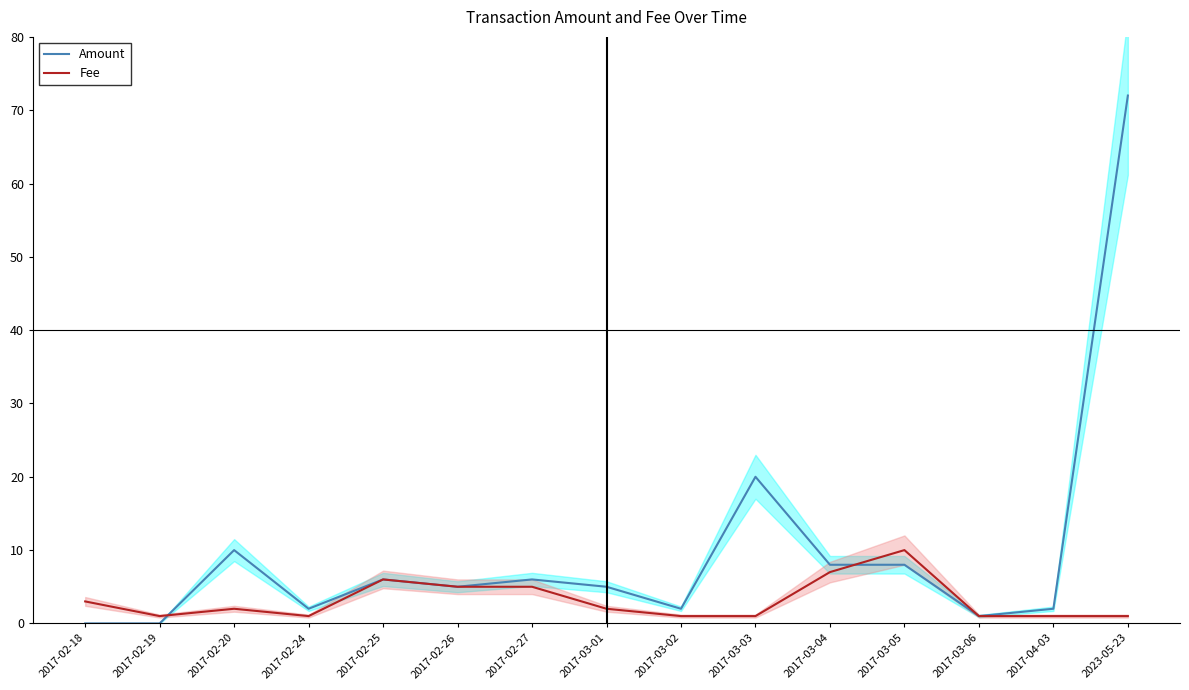

List the labels in order of Fee value, largest first.

2017-03-05, 2017-03-04, 2017-02-25, 2017-02-26, 2017-02-27, 2017-02-18, 2017-02-20, 2017-03-01, 2017-04-03, 2017-02-19, 2017-02-24, 2017-03-02, 2017-03-03, 2017-03-06, 2023-05-23